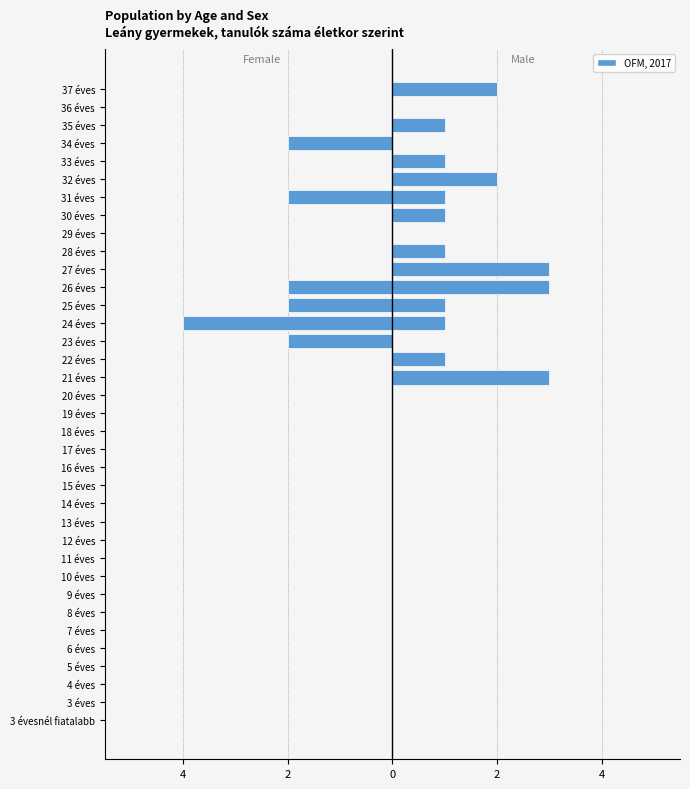

True or false: Male has a value of 0 at 3 évesnél fiatalabb.

True